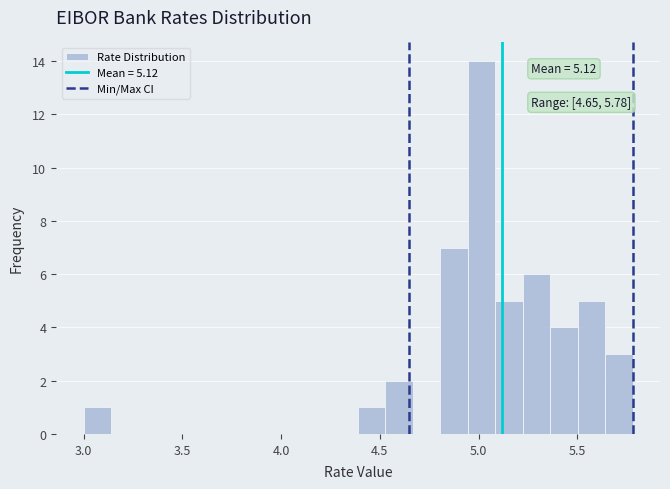

Read against the x-axis, roughly where is the centre of the tallest bar?

5.00